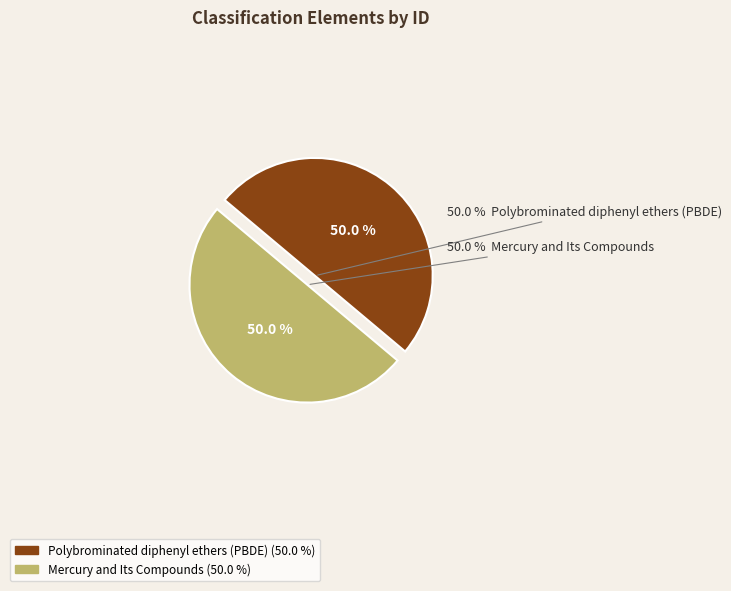

Is it true that Polybrominated diphenyl ethers (PBDE) is 50% of the pie?

True